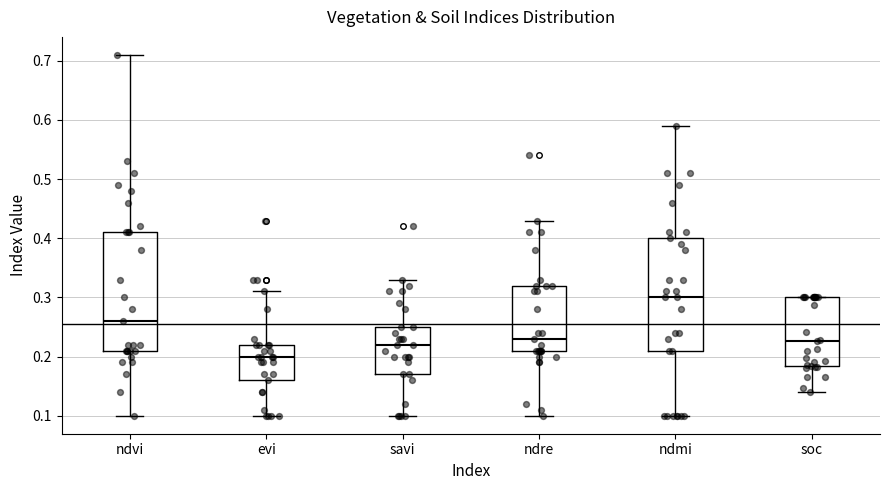

Reading left to right, transcribe this box plot: for each box, give where its median line is, the range the box spans, and where its two whiskers end, as read against the y-axis. The values are not printed on the chart, so give them approximately, as read against the axis.

ndvi: median 0.26, box 0.21 to 0.41, whiskers 0.10 to 0.71
evi: median 0.20, box 0.16 to 0.22, whiskers 0.10 to 0.31
savi: median 0.22, box 0.17 to 0.25, whiskers 0.10 to 0.33
ndre: median 0.23, box 0.21 to 0.32, whiskers 0.10 to 0.43
ndmi: median 0.30, box 0.21 to 0.40, whiskers 0.10 to 0.59
soc: median 0.23, box 0.18 to 0.30, whiskers 0.14 to 0.30